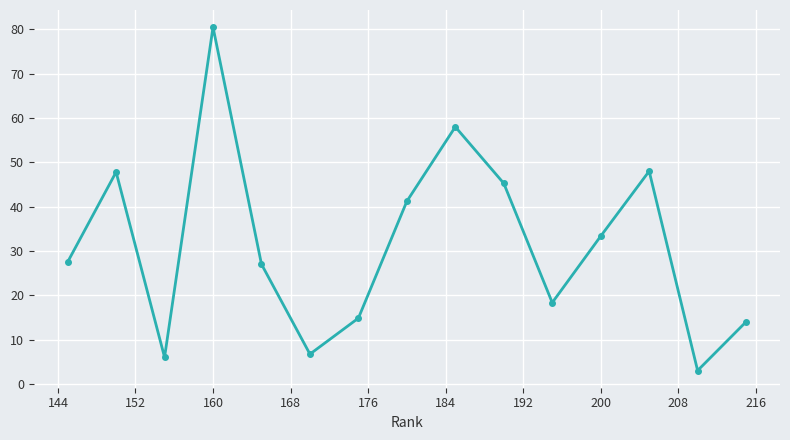

What is the ratio of the value at 160 to the value at 200?

2.4